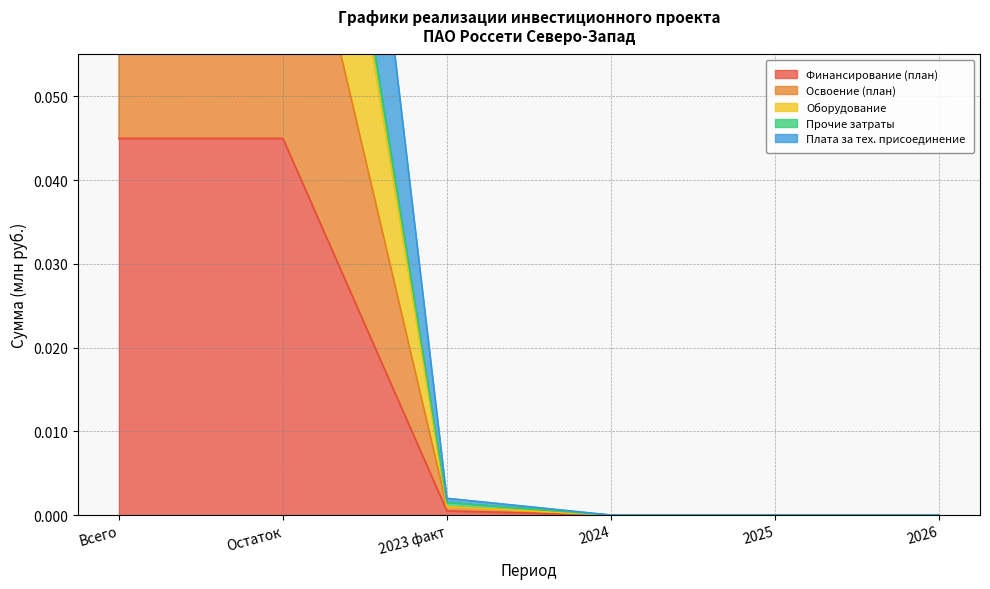

Is it true that Освоение (план) equals 0.0 at 2023 факт?

True